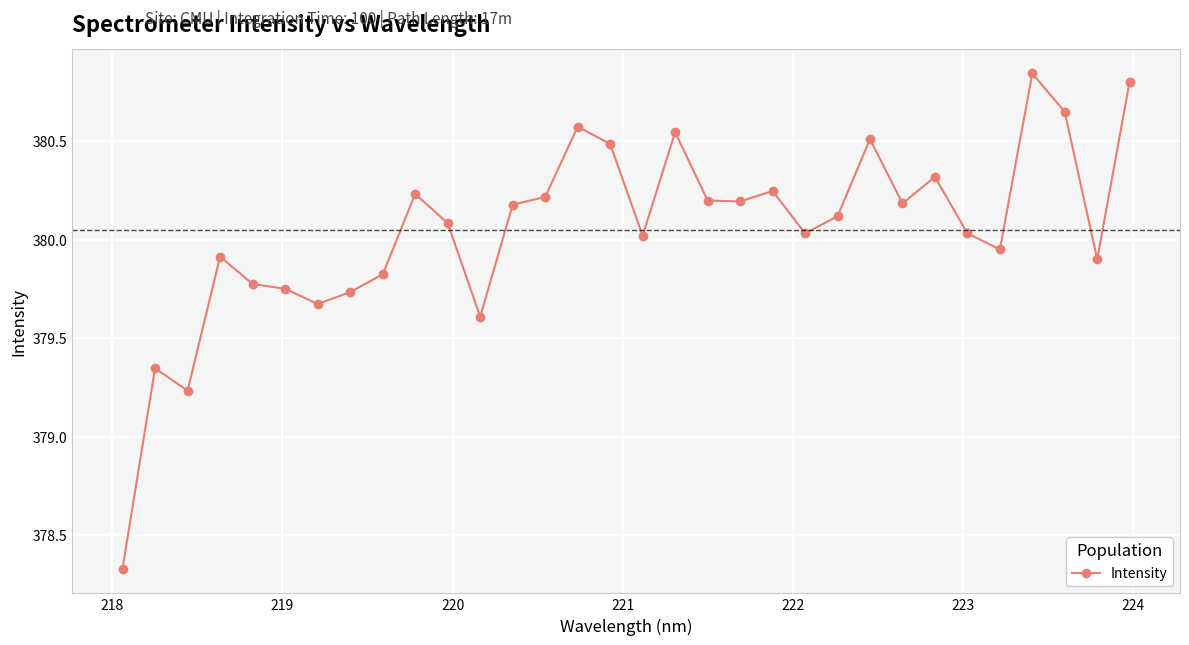

What is the difference between the maximum and minimum values?

2.5